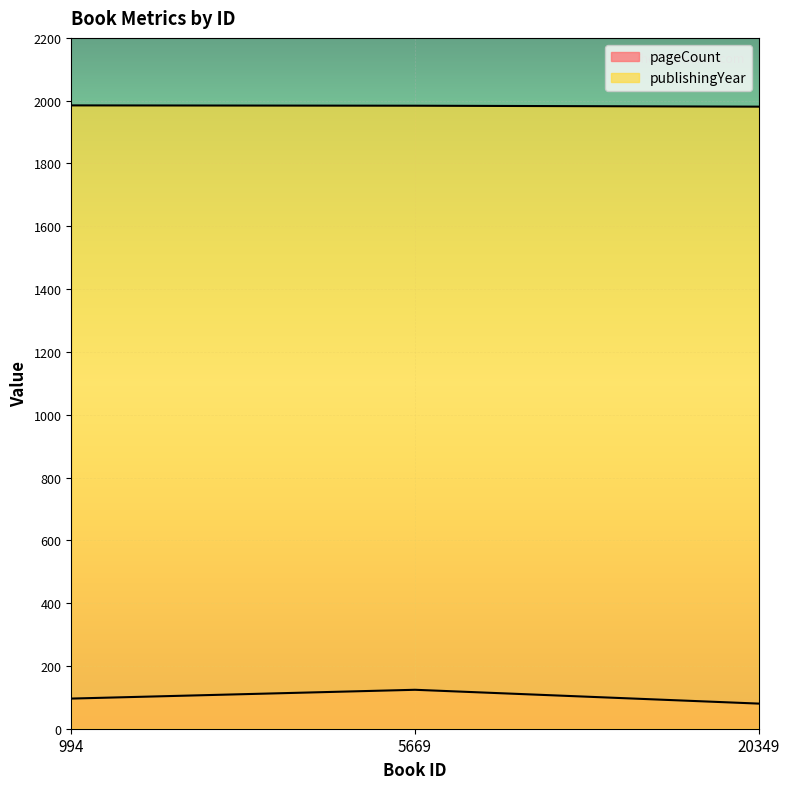

Does the chart display data point markers on the line(s)?

No